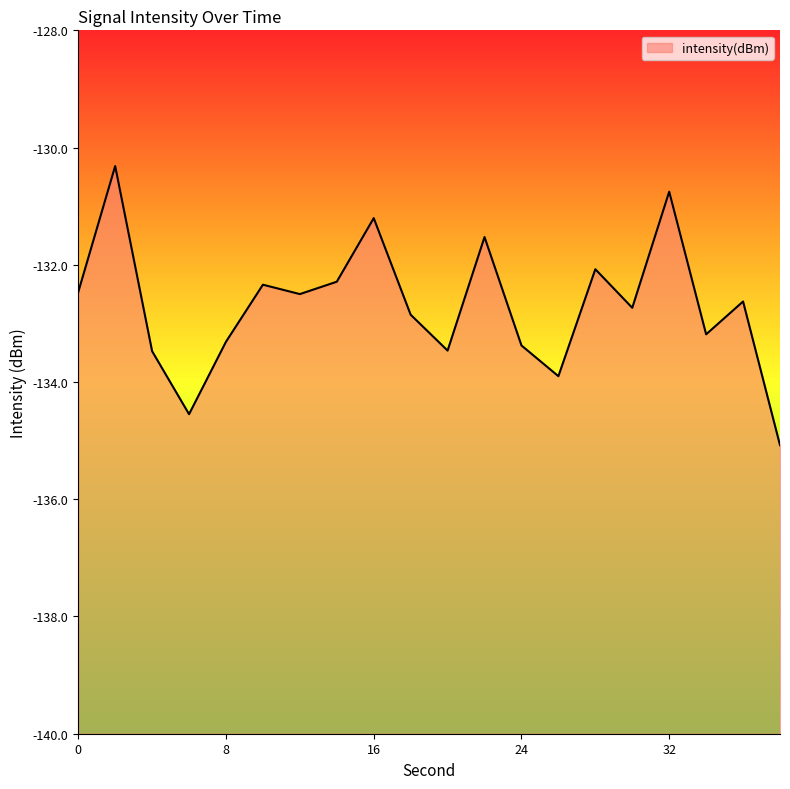

What is the maximum value shown in the chart?

-130.3